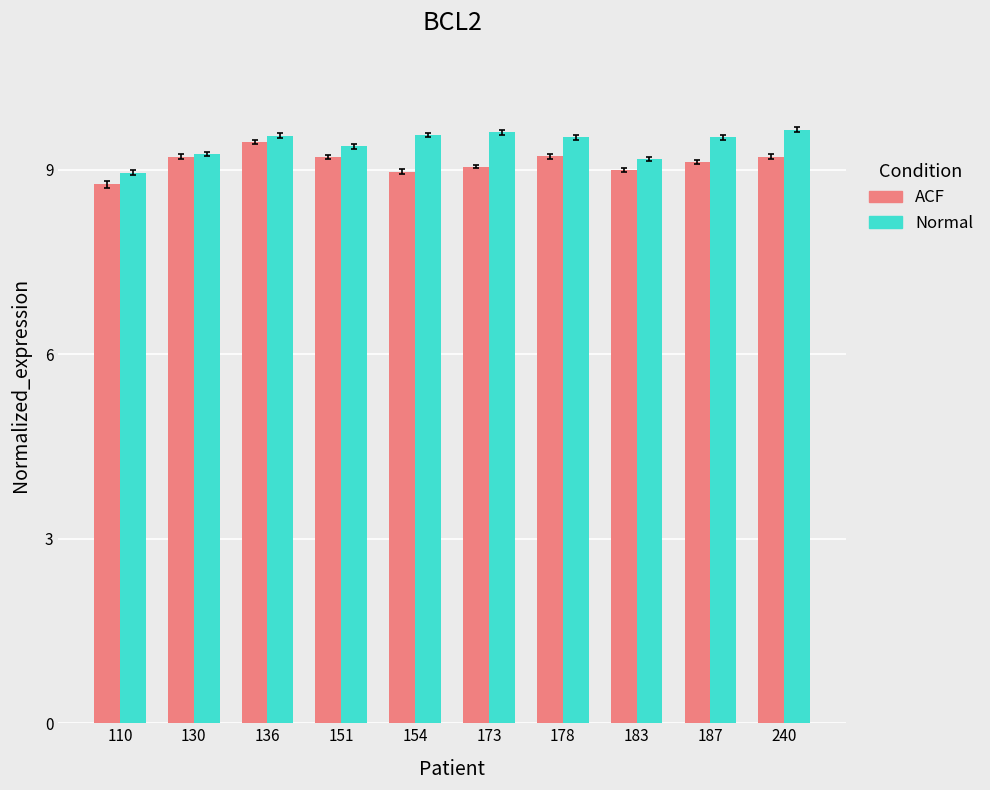

What is the difference between the maximum and minimum values in the ACF series?

0.7